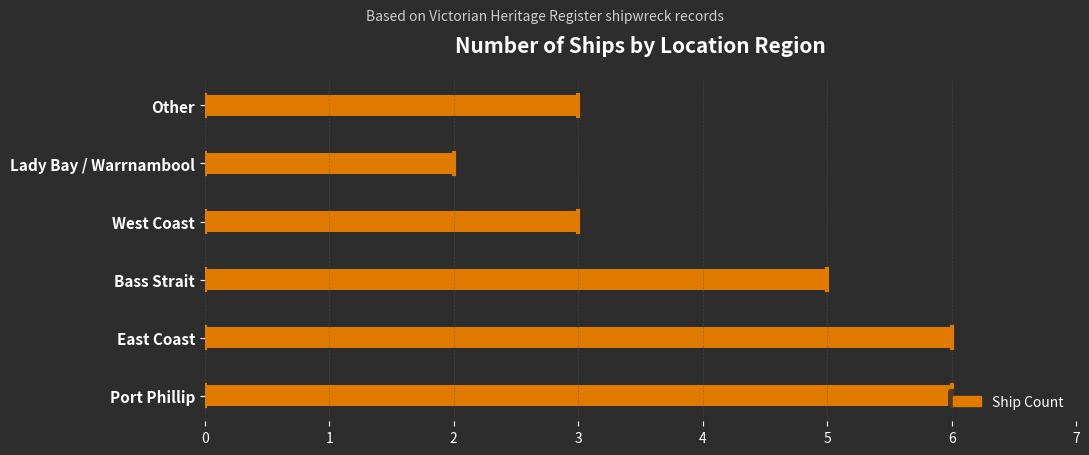

How many values are between 3 and 6?

5